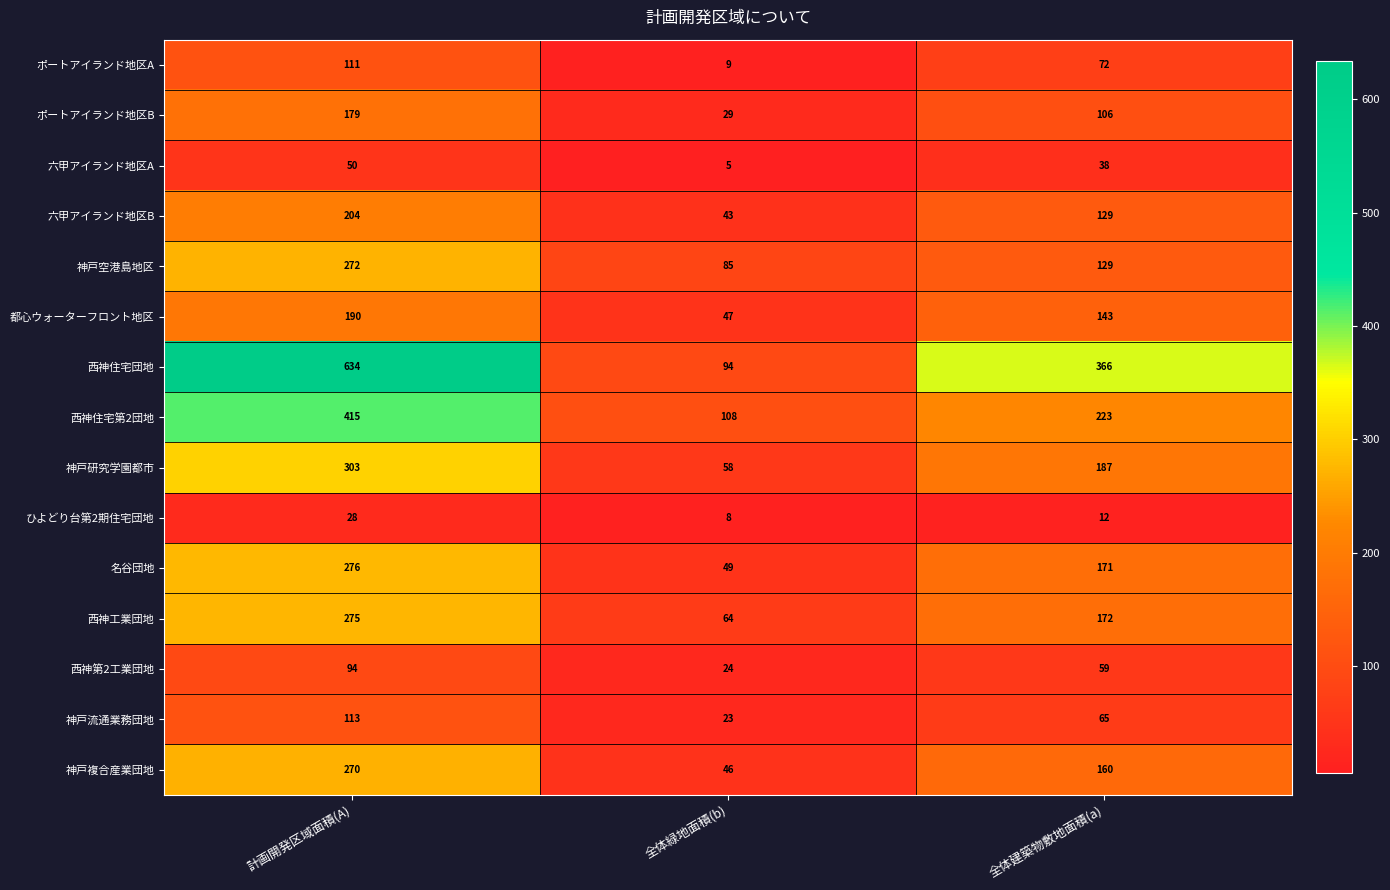

Which series has the widest spread of values?

西神住宅団地